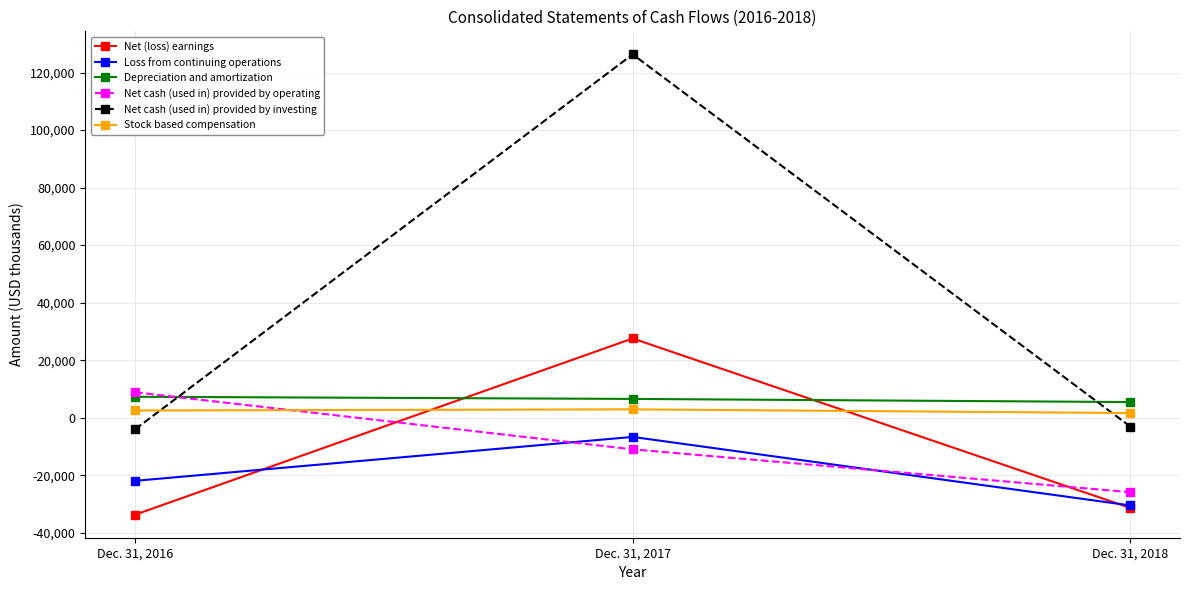

The value of Loss from continuing operations at Dec. 31, 2018 is -30512. True or false?

True